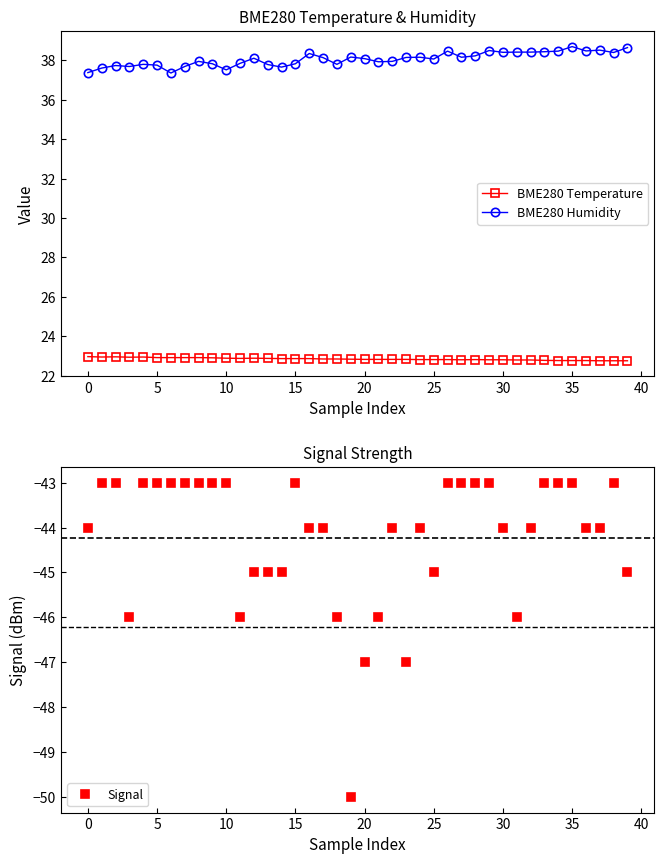

The value of BME280 Humidity at 18 is 37.8. True or false?

True